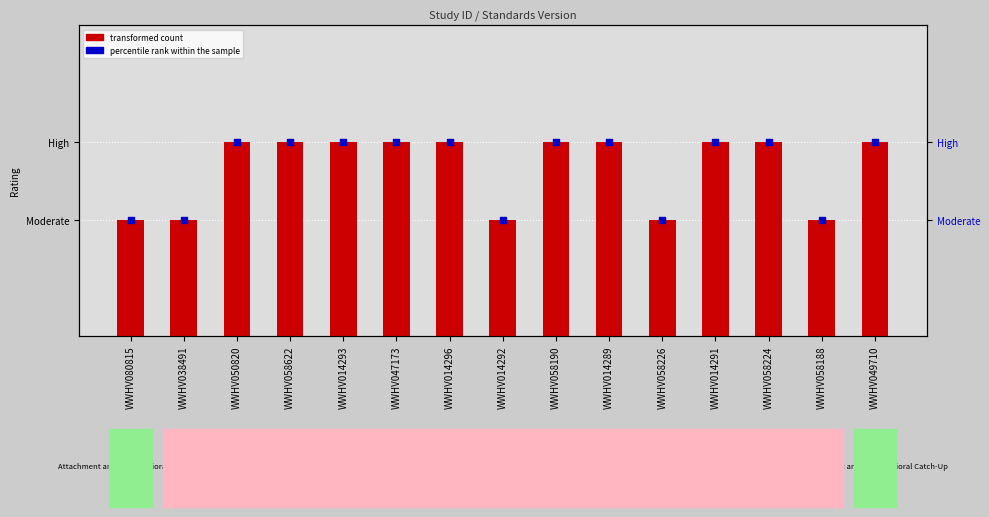

At which category is the sum across all series the highest?

WWHV050820